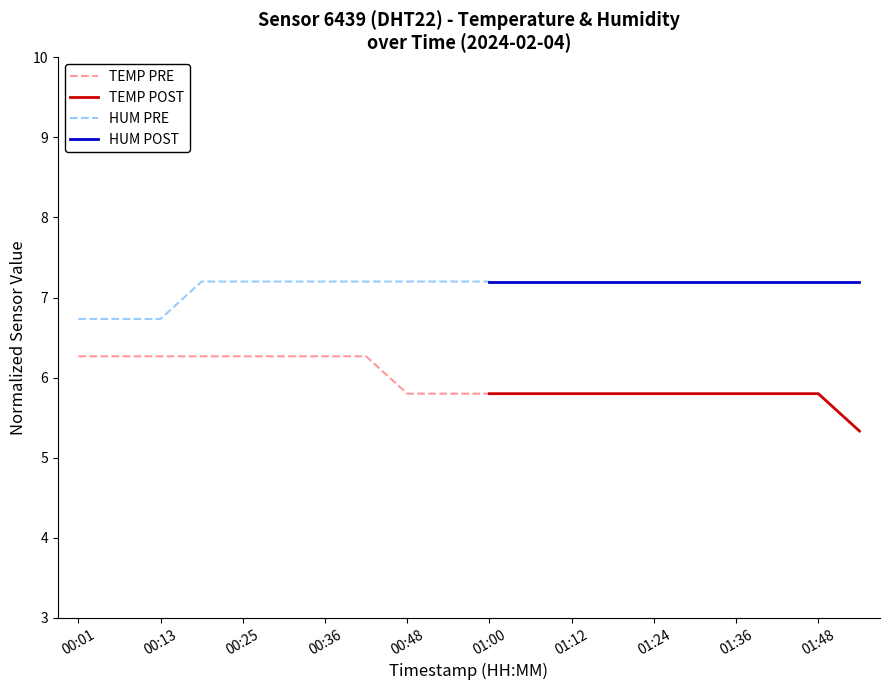

Which series has the largest range (max minus min)?

HUM PRE